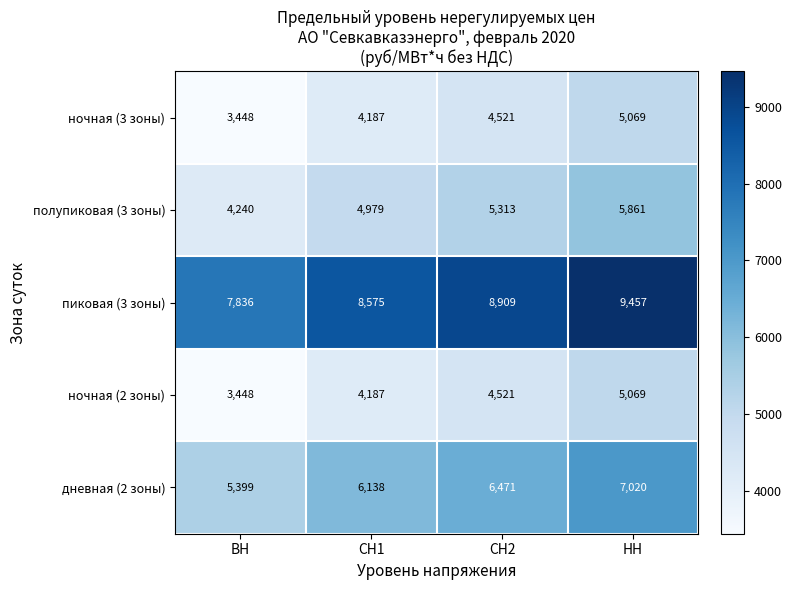

The value of ночная (2 зоны) at СН1 is 1848. True or false?

False